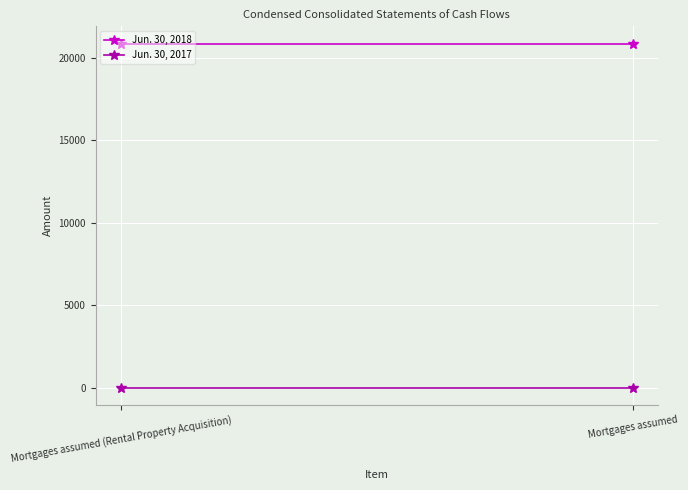

What is the sum of the Jun. 30, 2018 values at Mortgages assumed (Rental Property Acquisition) and Mortgages assumed?

41690